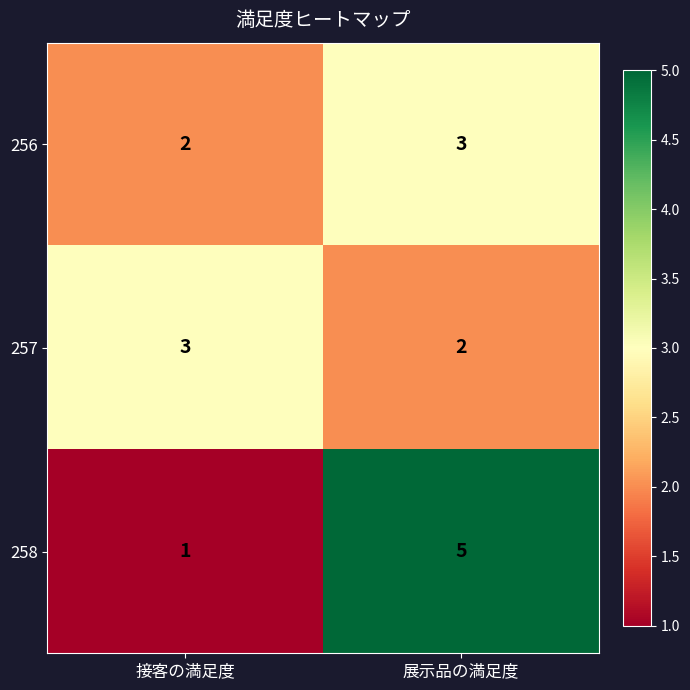

Is it true that 257 equals 2 at 展示品の満足度?

True